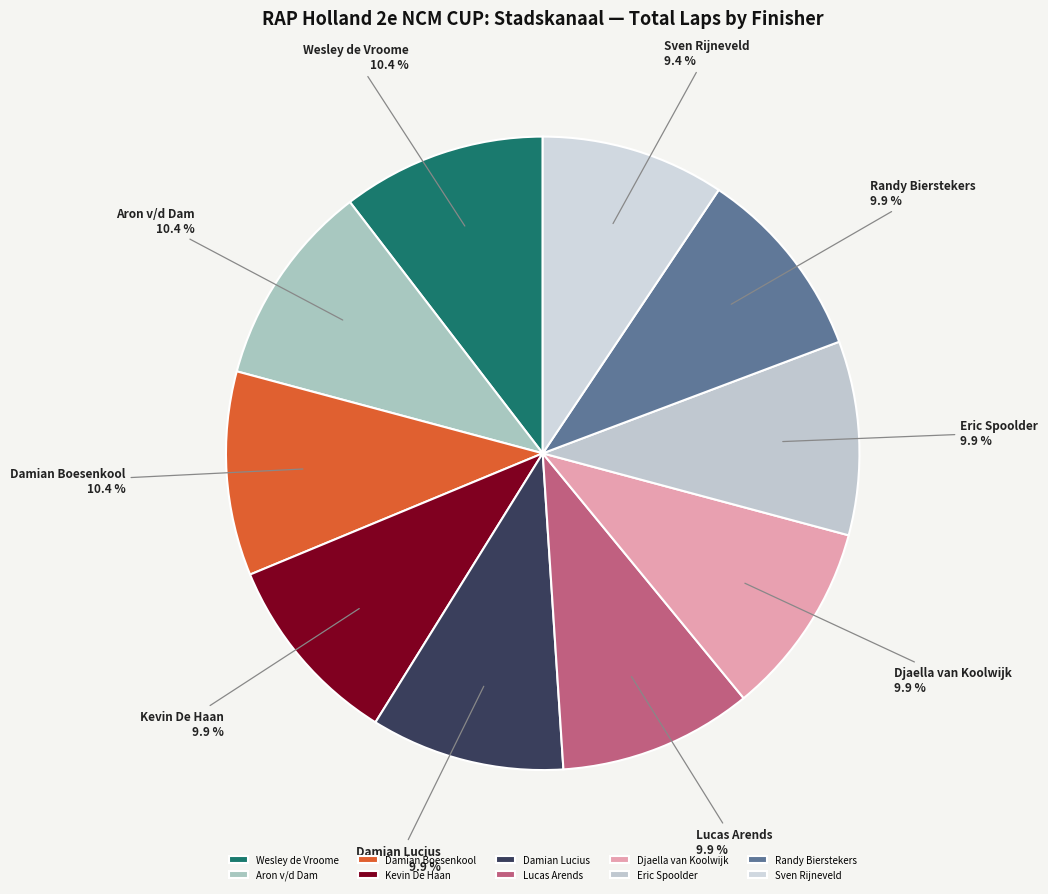

Which category has the smallest portion of the pie?

Sven Rijneveld